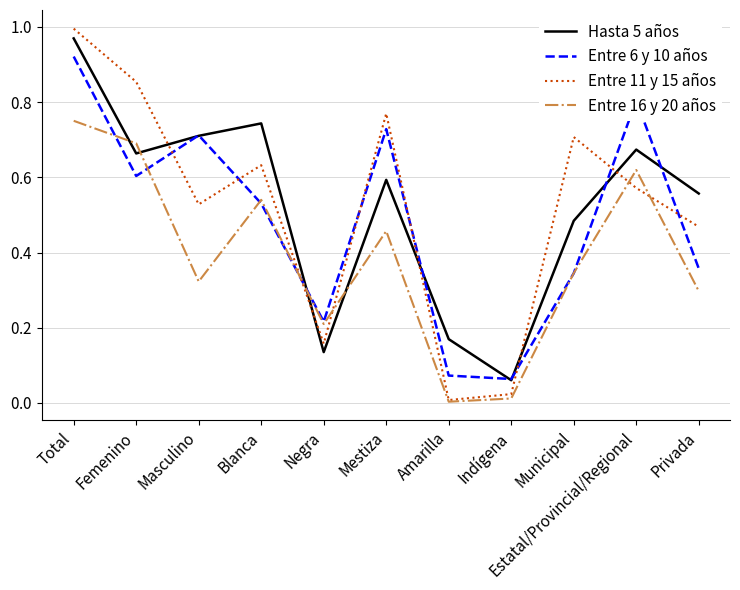

Does the chart display data point markers on the line(s)?

No